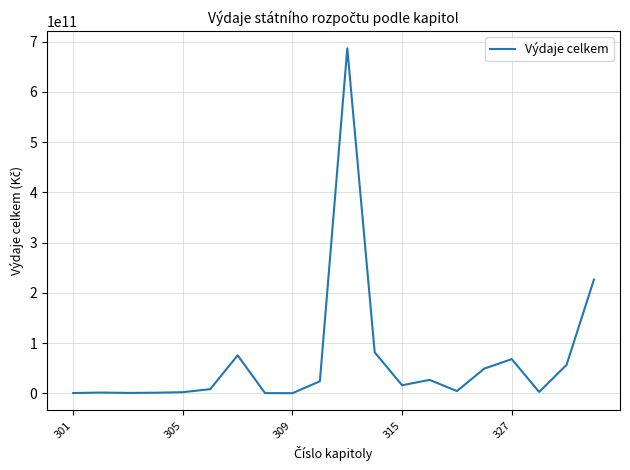

Does the chart have visible grid lines?

Yes